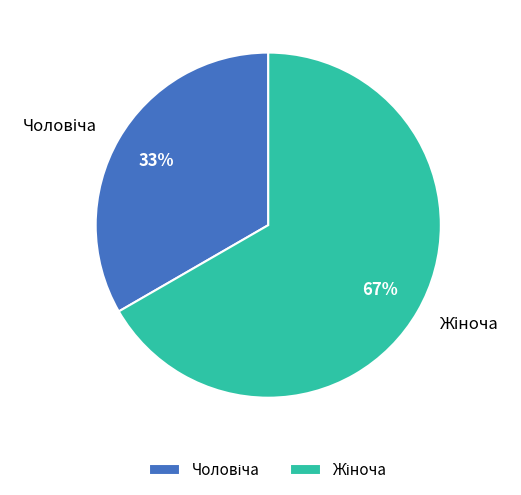

To the nearest percent, what is the average slice percentage?

50%